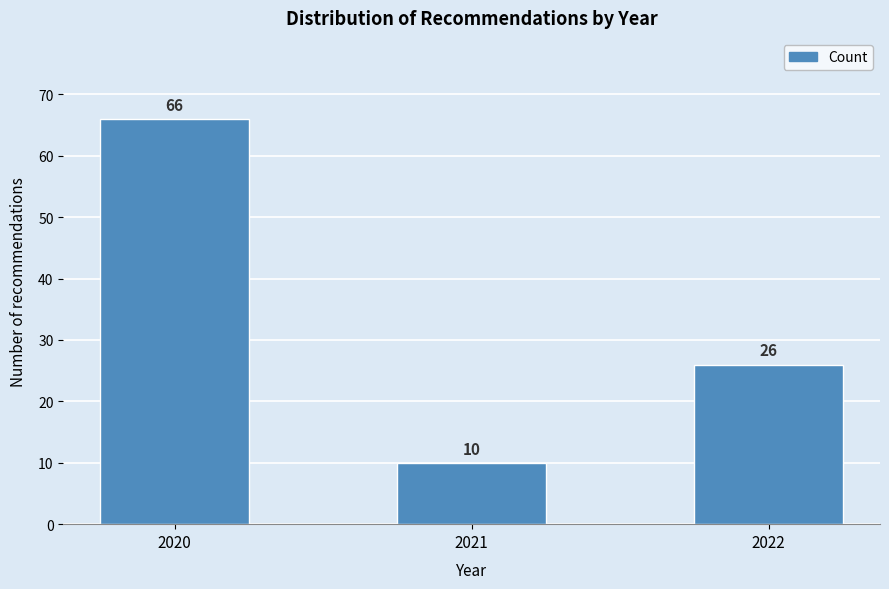

Reading right to left, list all the values displayed in this chart.

26	10	66